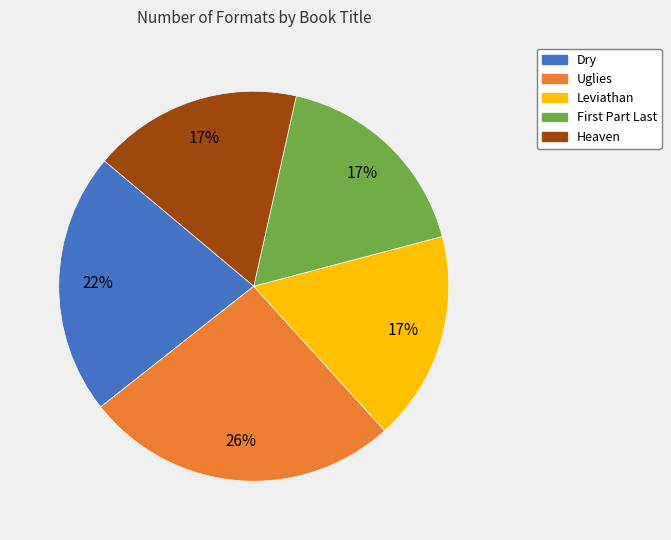

Is it true that Dry is 22% of the pie?

True